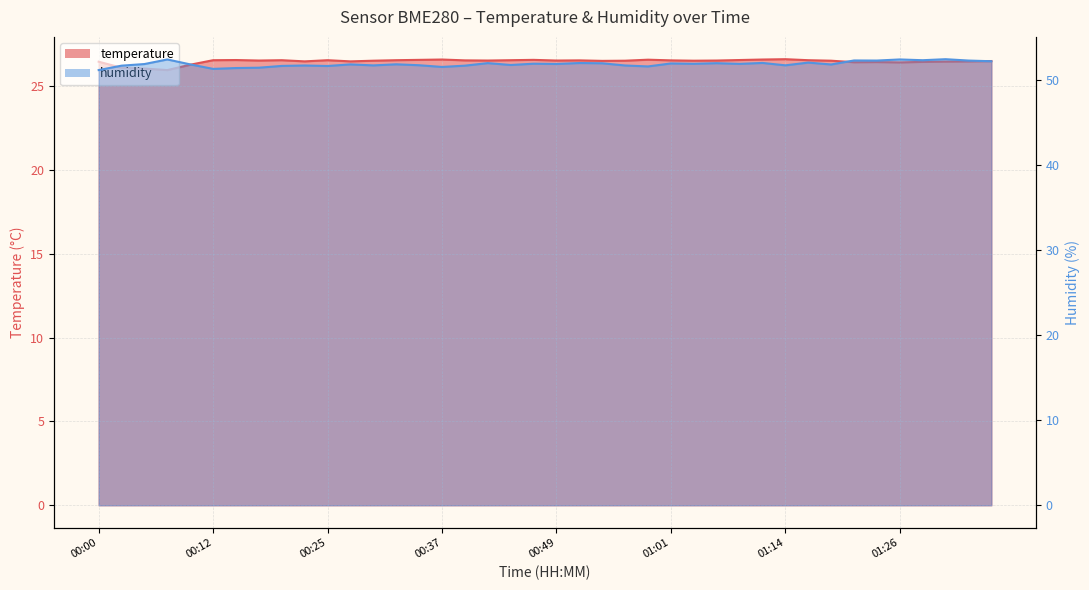

What is the value of the humidity point at the 12th from the left?

51.8